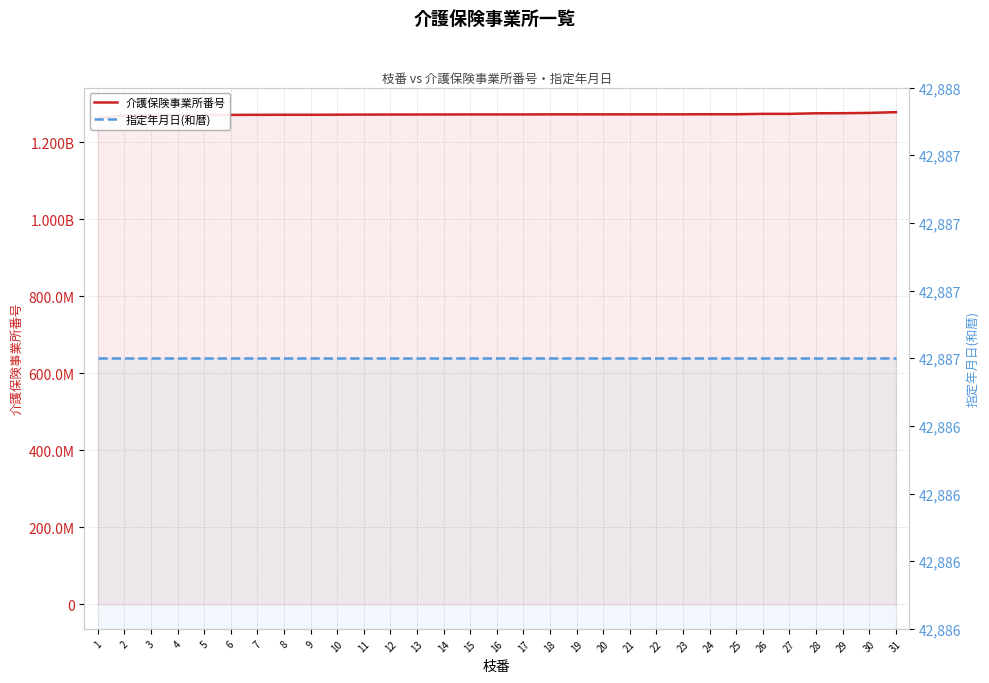

What is the difference between the highest and lowest values at 23?

1272958030